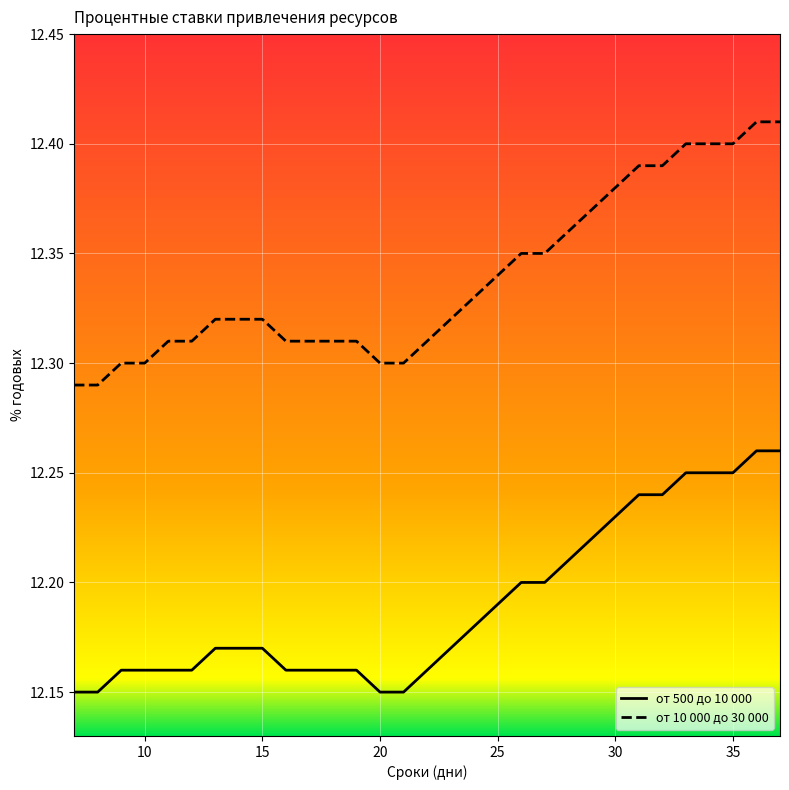

Rank the series by their maximum value, from lowest to highest.

от 500 до 10 000, от 10 000 до 30 000